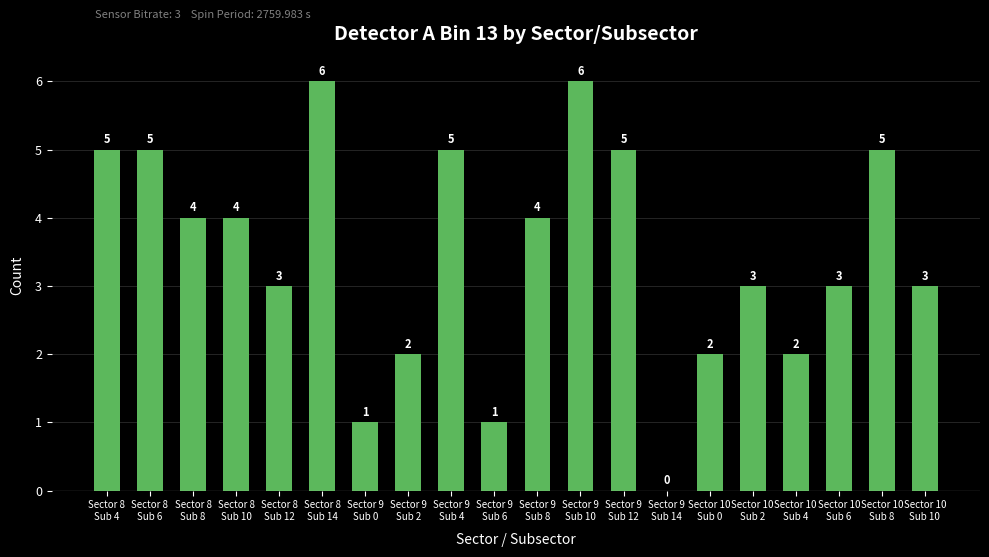

What is the maximum value shown in the chart?

6